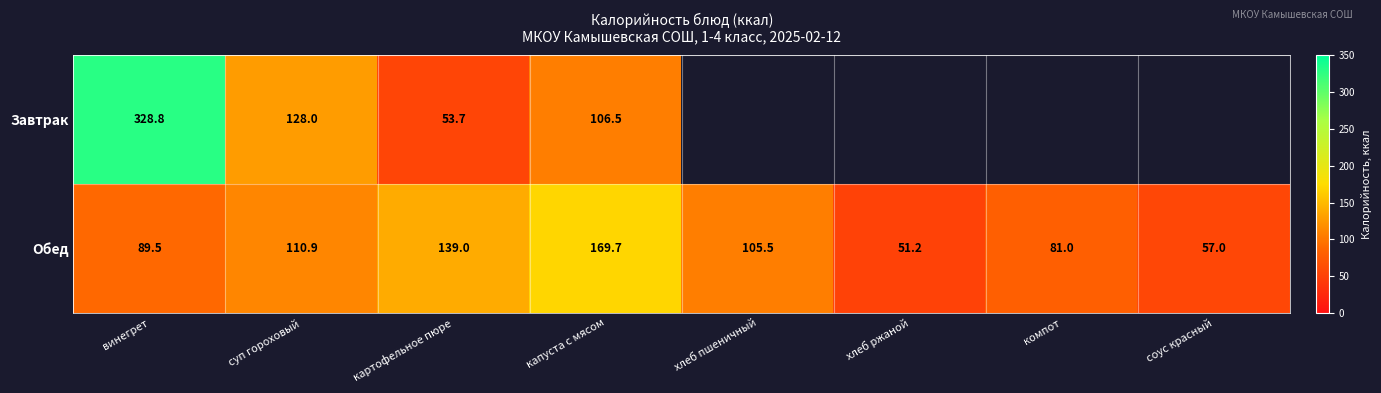

At how many categories does at least one series exceed 221?

1